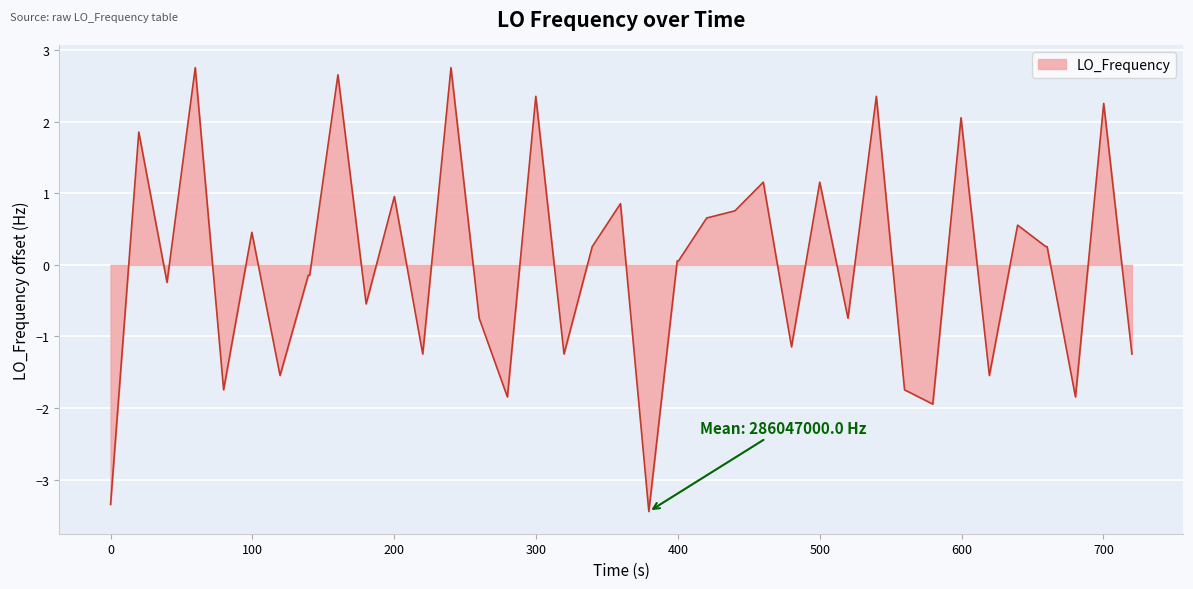

What is the difference between the second highest and second lowest values?

6.1